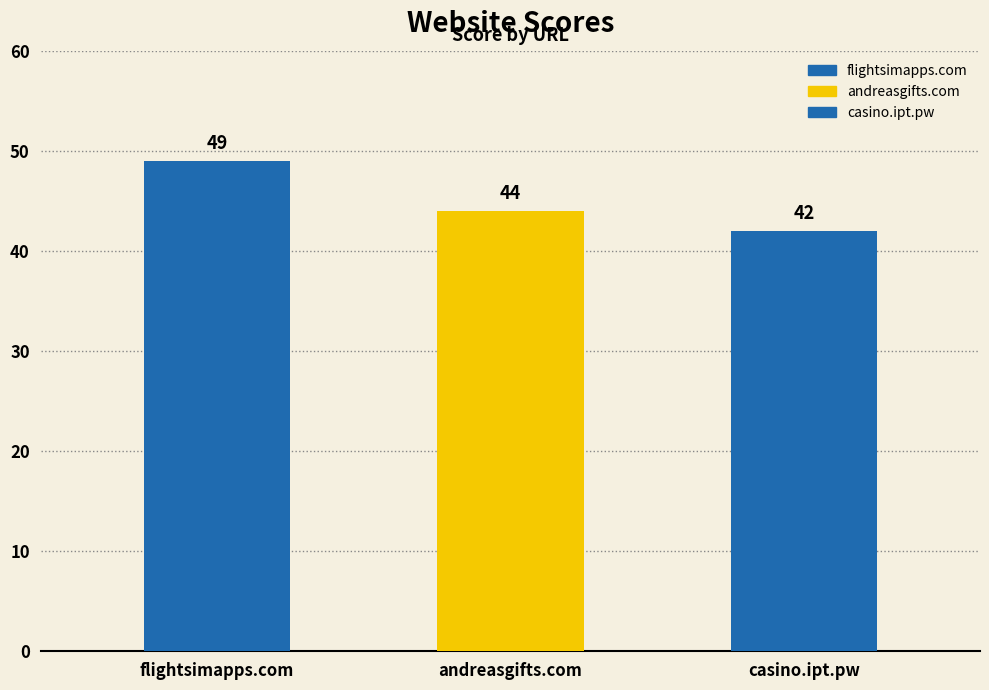

What position from the right is casino.ipt.pw?

1